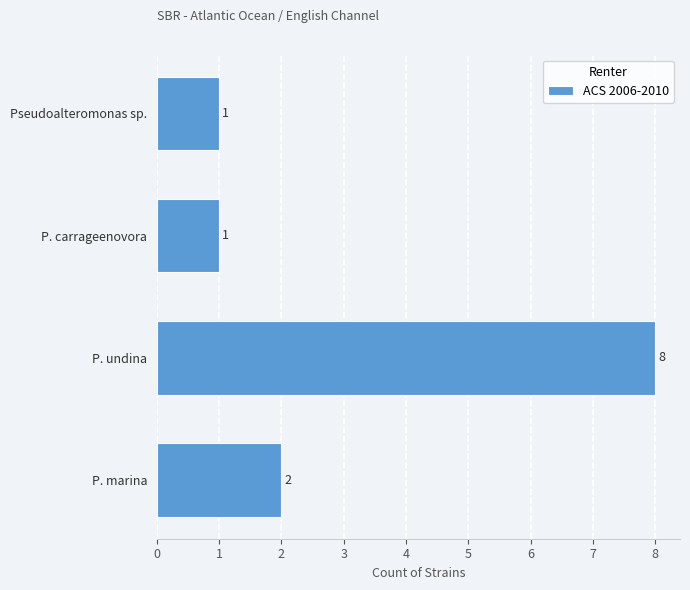

Count the number of categories in the chart.

4